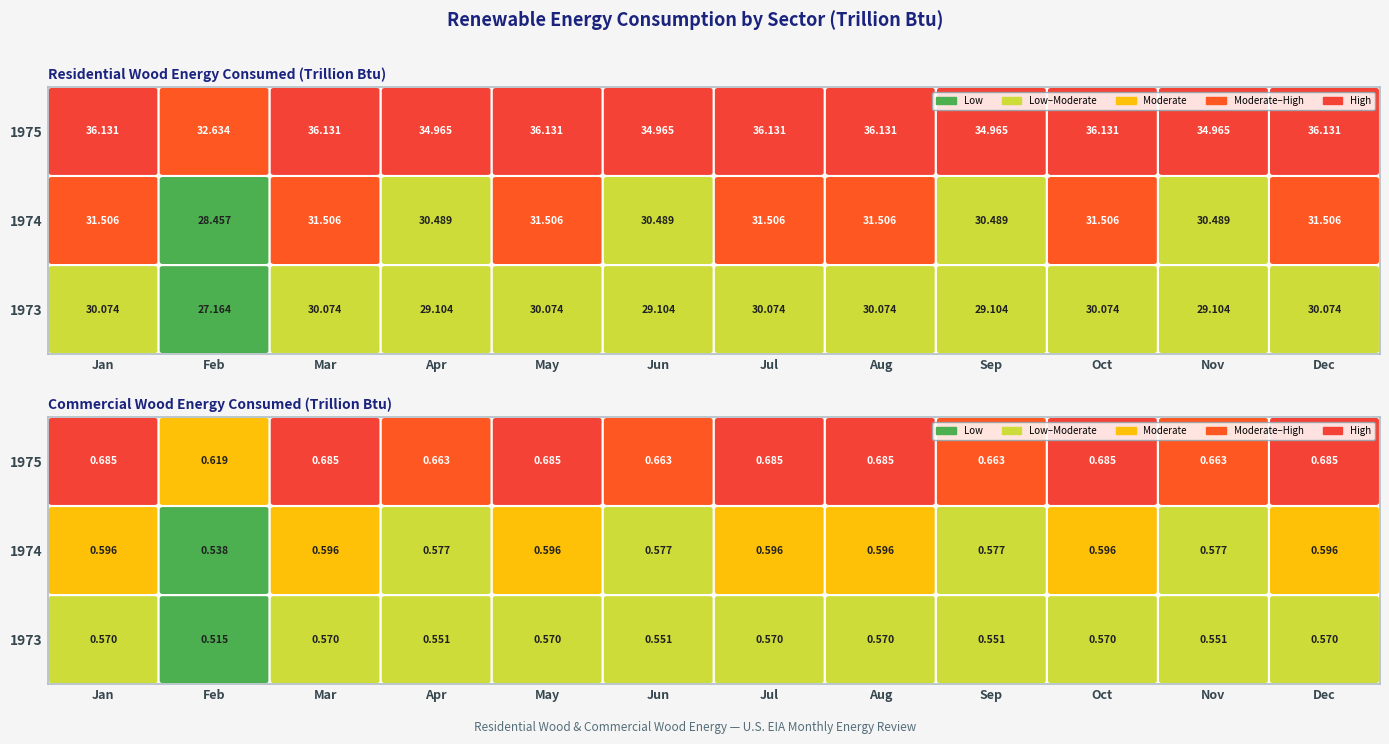

What is the difference between the second highest and second lowest values in the Residential Wood Energy series?

7.7